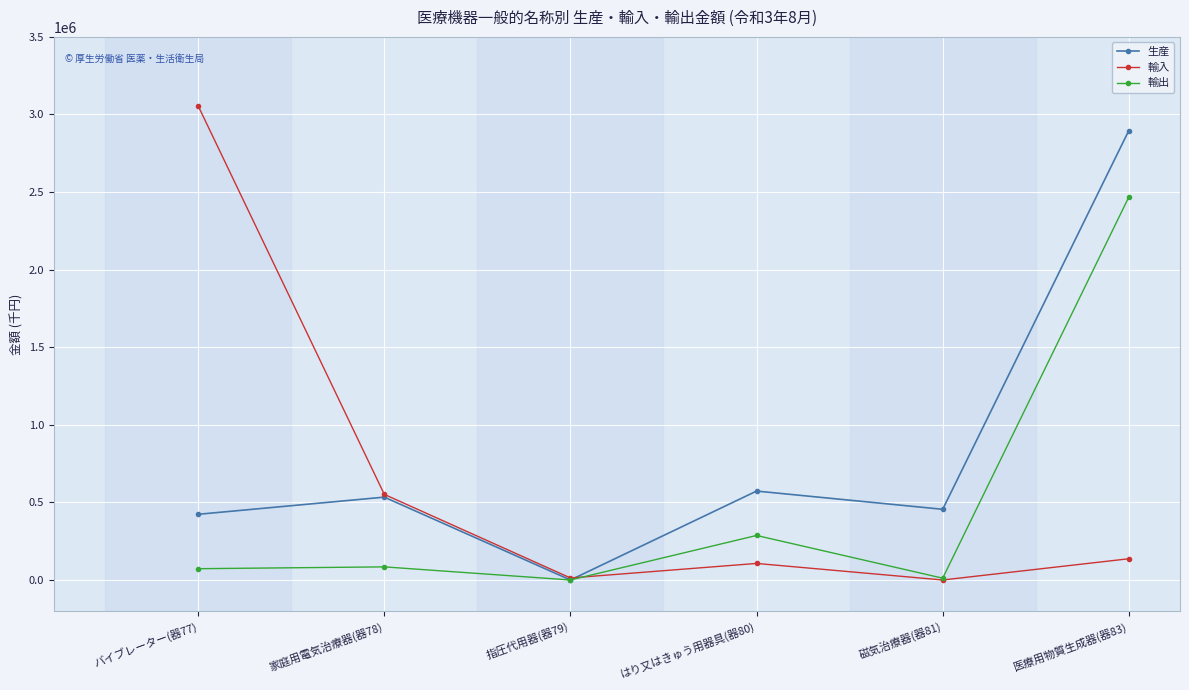

List the series in order of their peak value, highest first.

輸入, 生産, 輸出